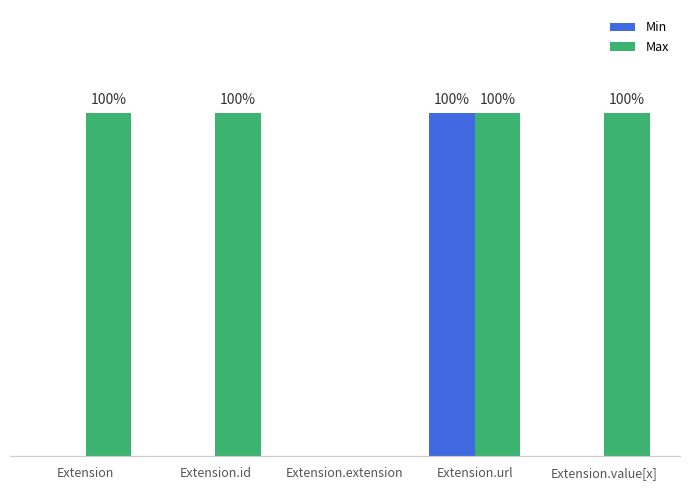

At Extension.url, list the series in order from largest to smallest.

Min, Max